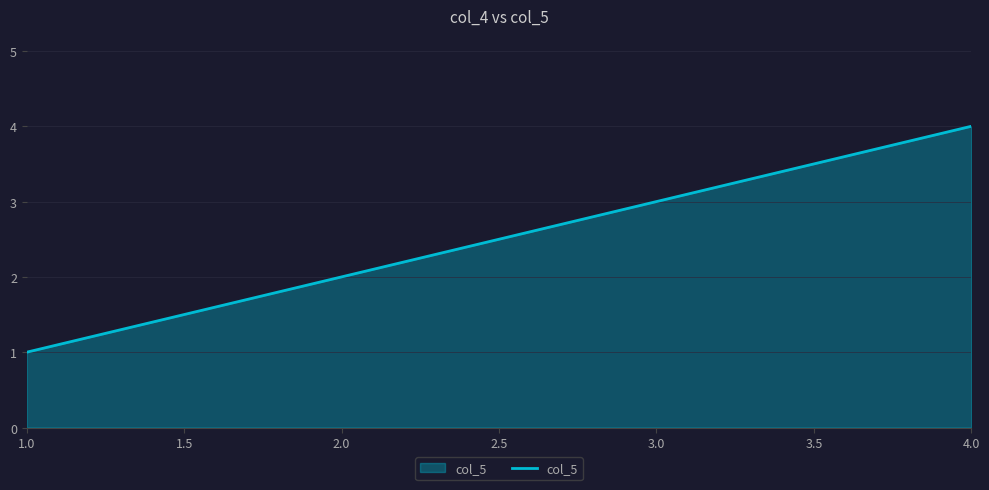

How many values are below 3?

2